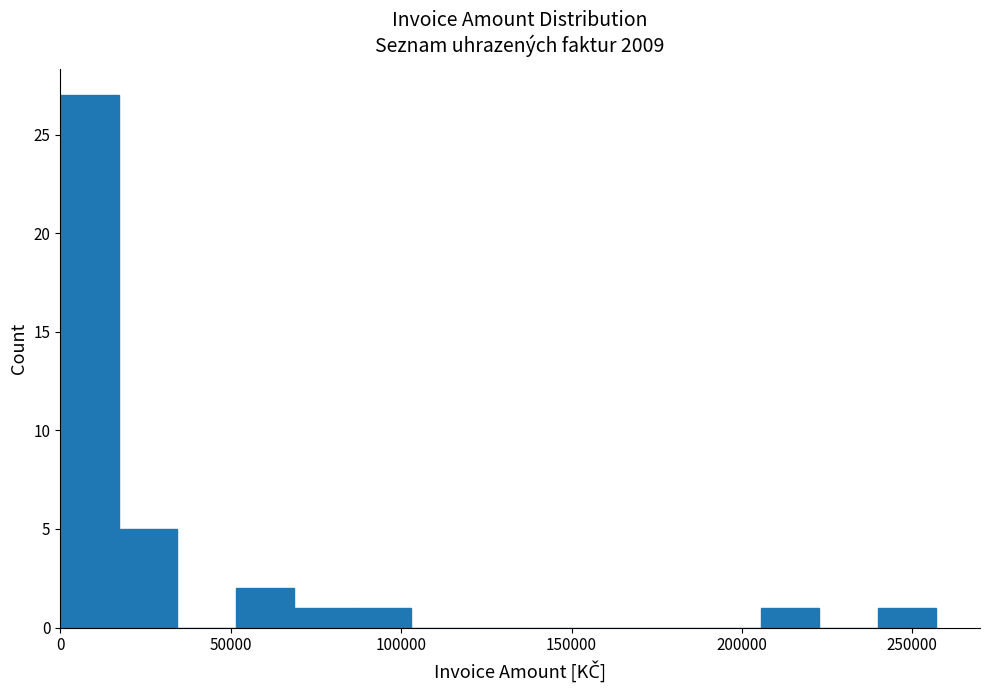

Read against the x-axis, roughly where is the centre of the tallest bar?

10000